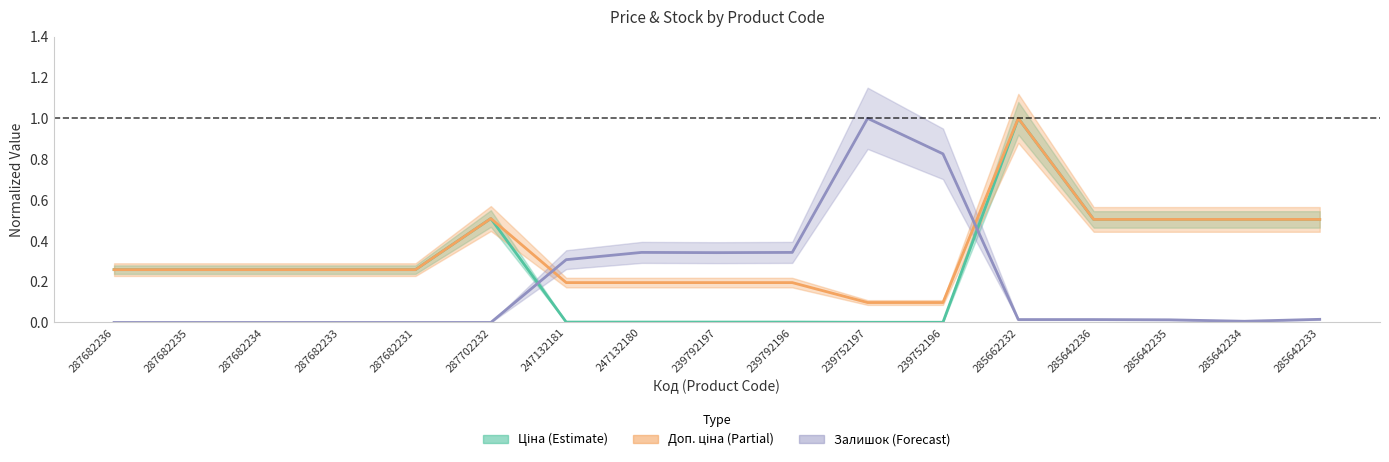

What is the difference between the second highest and minimum values in the Залишок series?

0.8